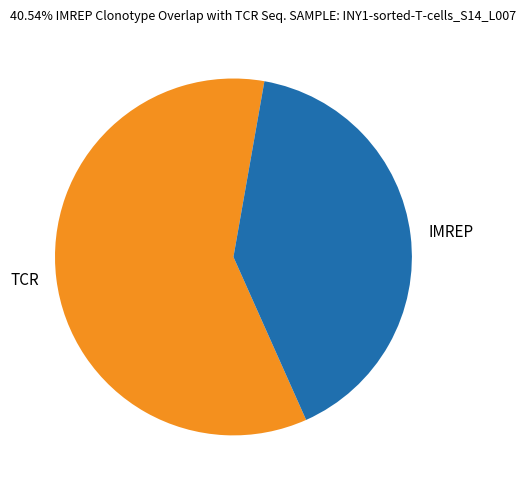

Which slice is the largest?

TCR